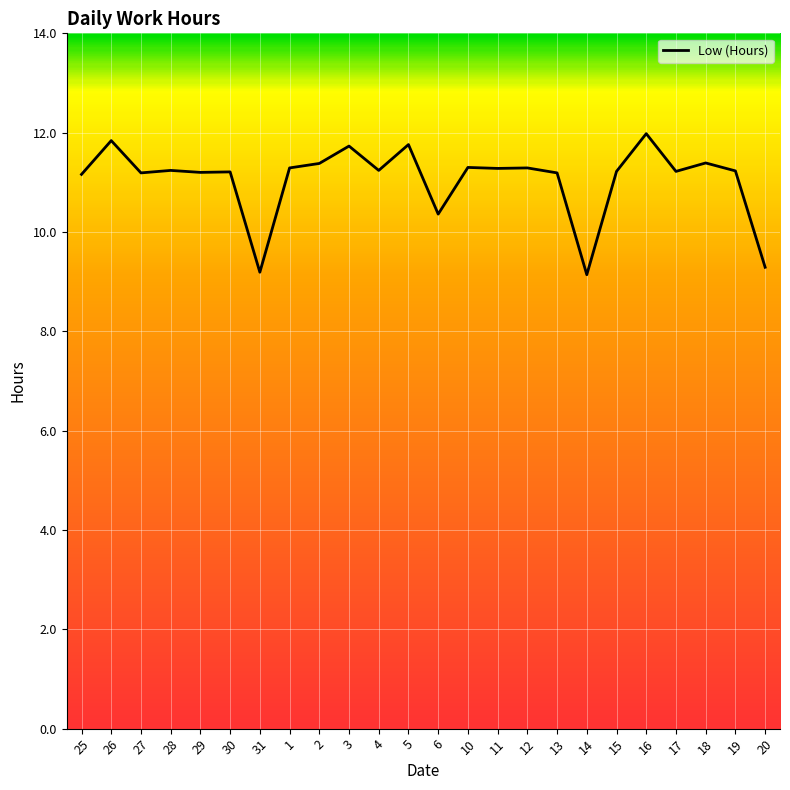

Count the number of values greater than 11.

20